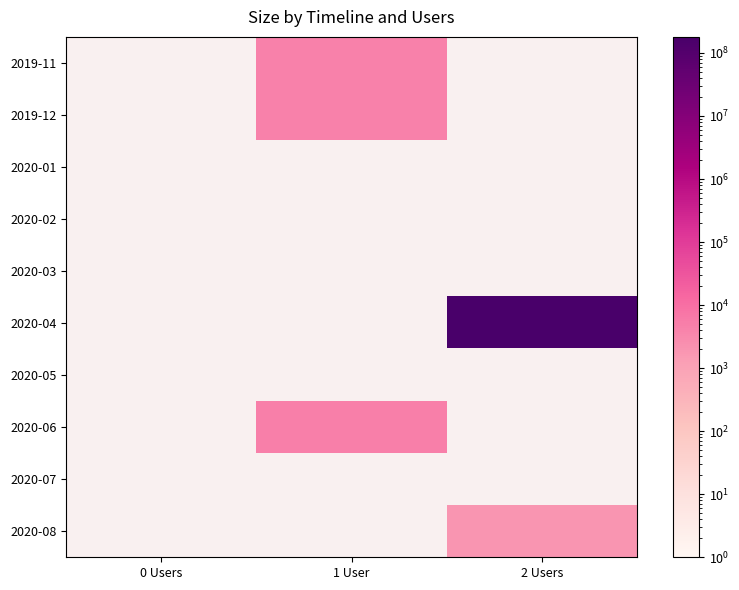

Rank the series at 0 Users from lowest to highest value.

2019-11, 2019-12, 2020-01, 2020-02, 2020-03, 2020-04, 2020-05, 2020-06, 2020-07, 2020-08